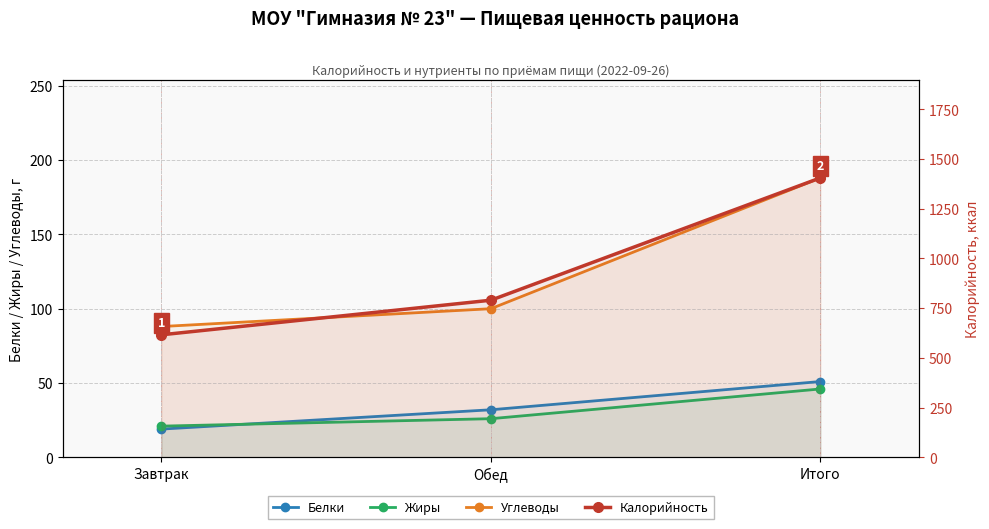

What are all the series names shown in the legend?

Белки, Жиры, Углеводы, Калорийность